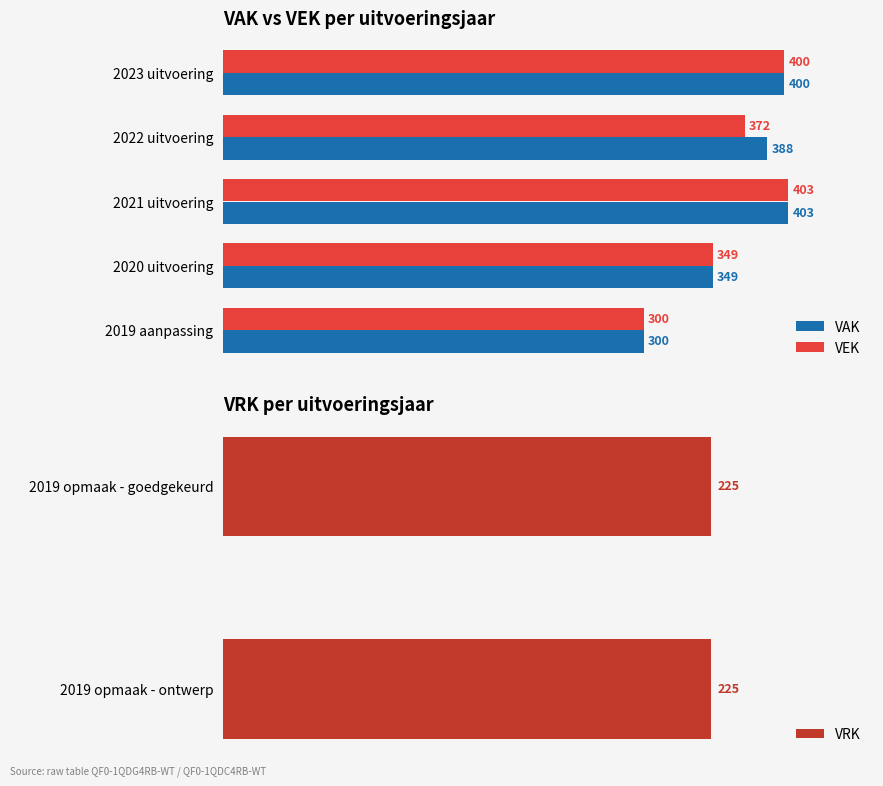

How many values in the VEK series exceed 372?

2